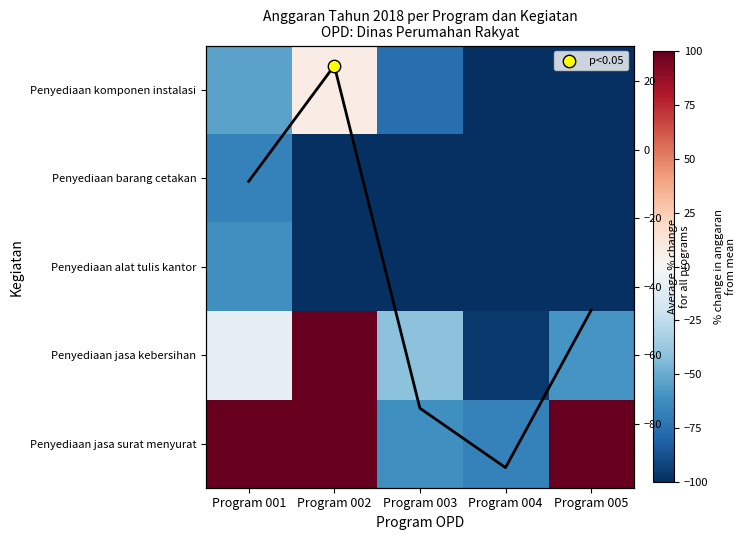

Rank the series at Program 005 from lowest to highest value.

Penyediaan alat tulis kantor, Penyediaan barang cetakan, Penyediaan komponen instalasi, Penyediaan jasa kebersihan, Penyediaan jasa surat menyurat